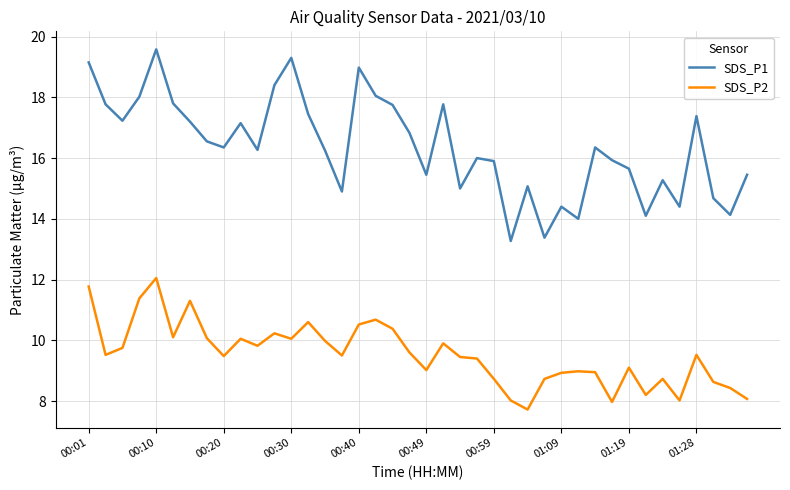

True or false: SDS_P2 and SDS_P1 cross at least once.

False